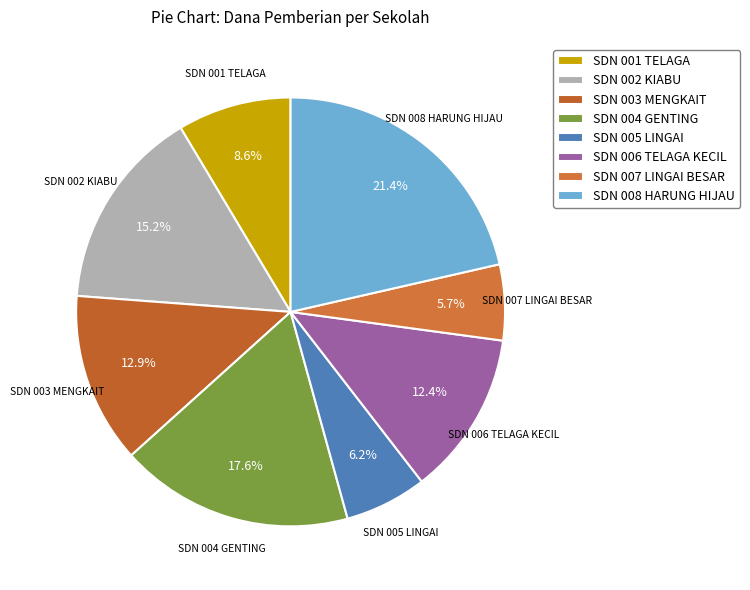

To the nearest percent, what is the combined percentage of SDN 005 LINGAI and SDN 001 TELAGA?

15%